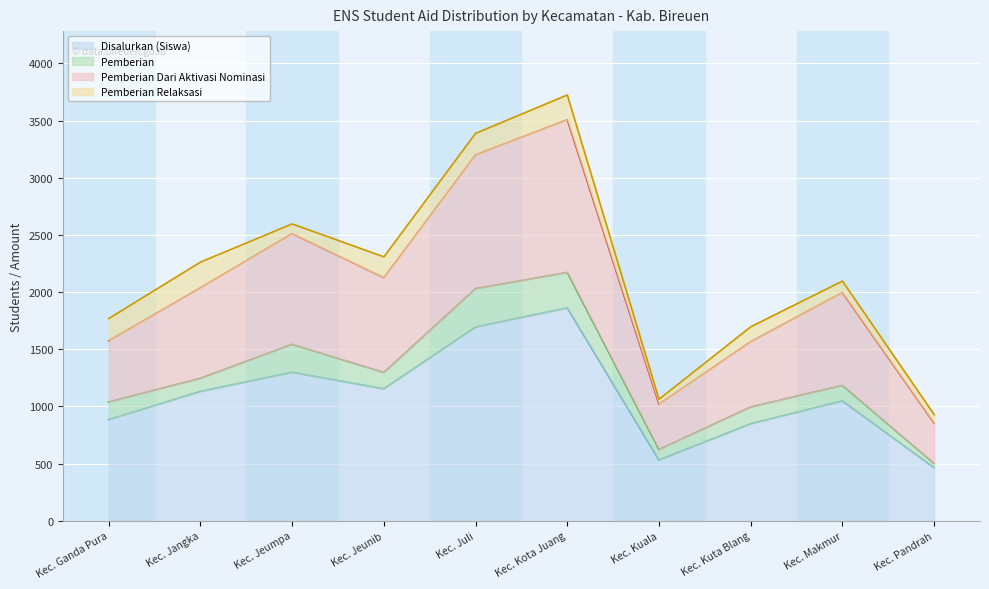

Between Kec. Jangka and Kec. Pandrah, which is larger?

Kec. Jangka